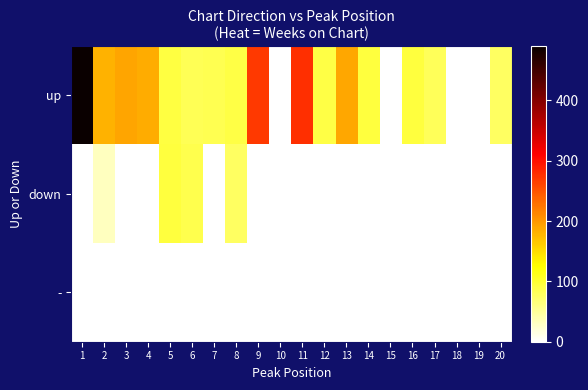

Which series has the largest total across all categories?

up